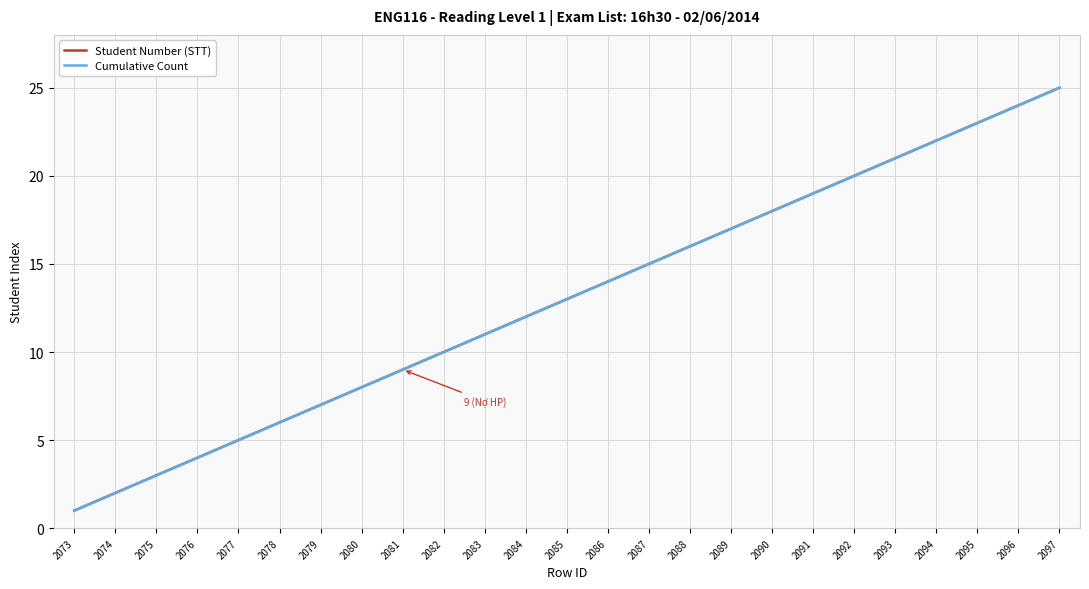

True or false: Cumulative Count and Student Number (STT) intersect in this chart.

False